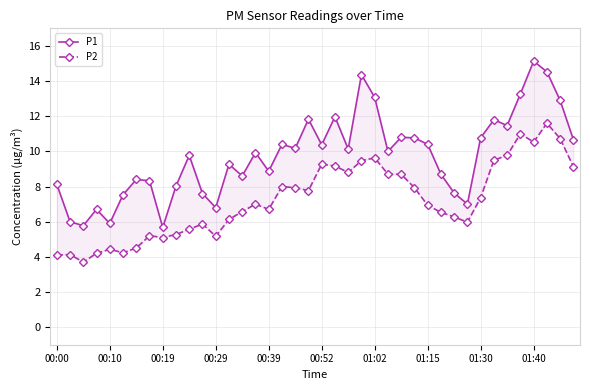

True or false: P2 and P1 intersect in this chart.

False